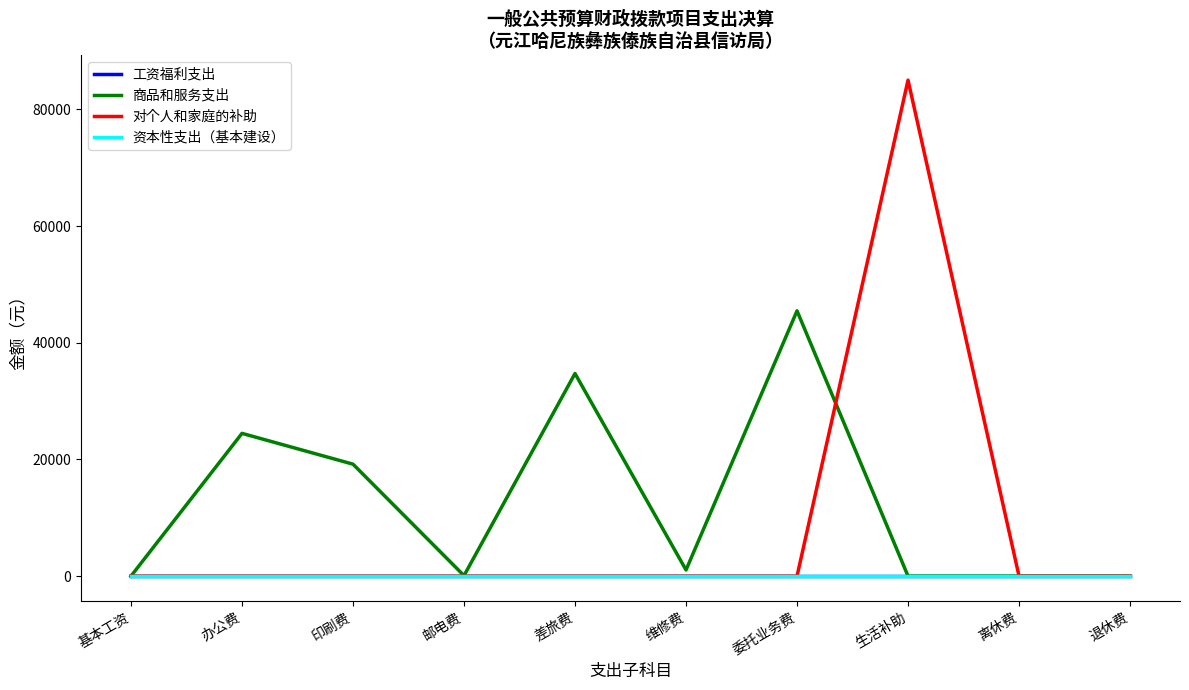

Rank the categories by 工资福利支出 value from lowest to highest.

基本工资, 办公费, 印刷费, 邮电费, 差旅费, 维修费, 委托业务费, 生活补助, 离休费, 退休费